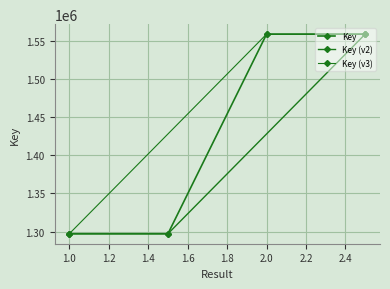

What is the value of the 1st point from the left?

1297223